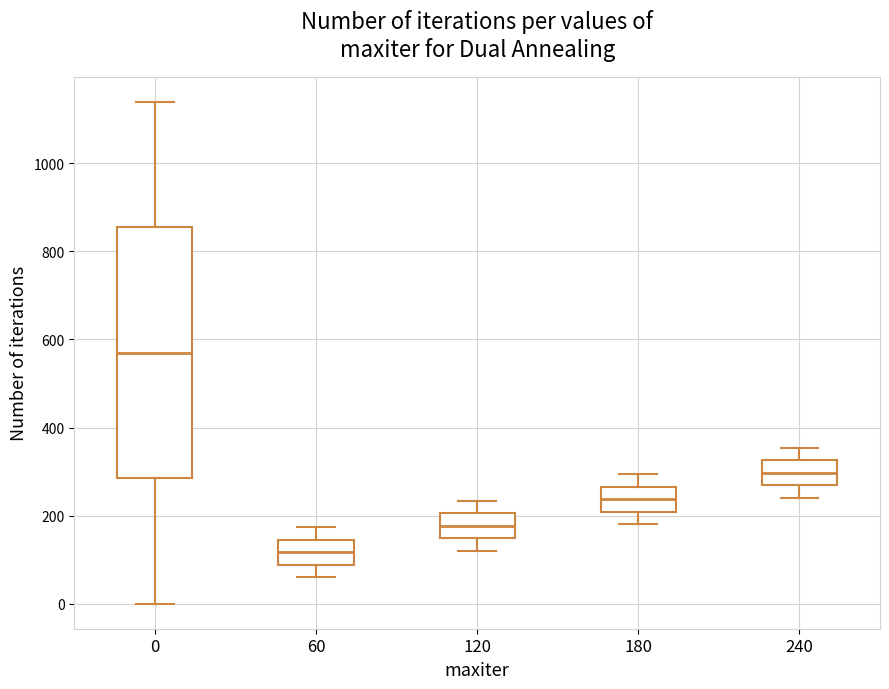

Reading left to right, transcribe this box plot: for each box, give where its median line is, the range the box spans, and where its two whiskers end, as read against the y-axis. The values are not printed on the chart, so give them approximately, as read against the axis.

0: median 580, box 280 to 860, whiskers 0 to 1140
60: median 120, box 80 to 140, whiskers 60 to 180
120: median 180, box 140 to 200, whiskers 120 to 240
180: median 240, box 200 to 260, whiskers 180 to 300
240: median 300, box 260 to 320, whiskers 240 to 360